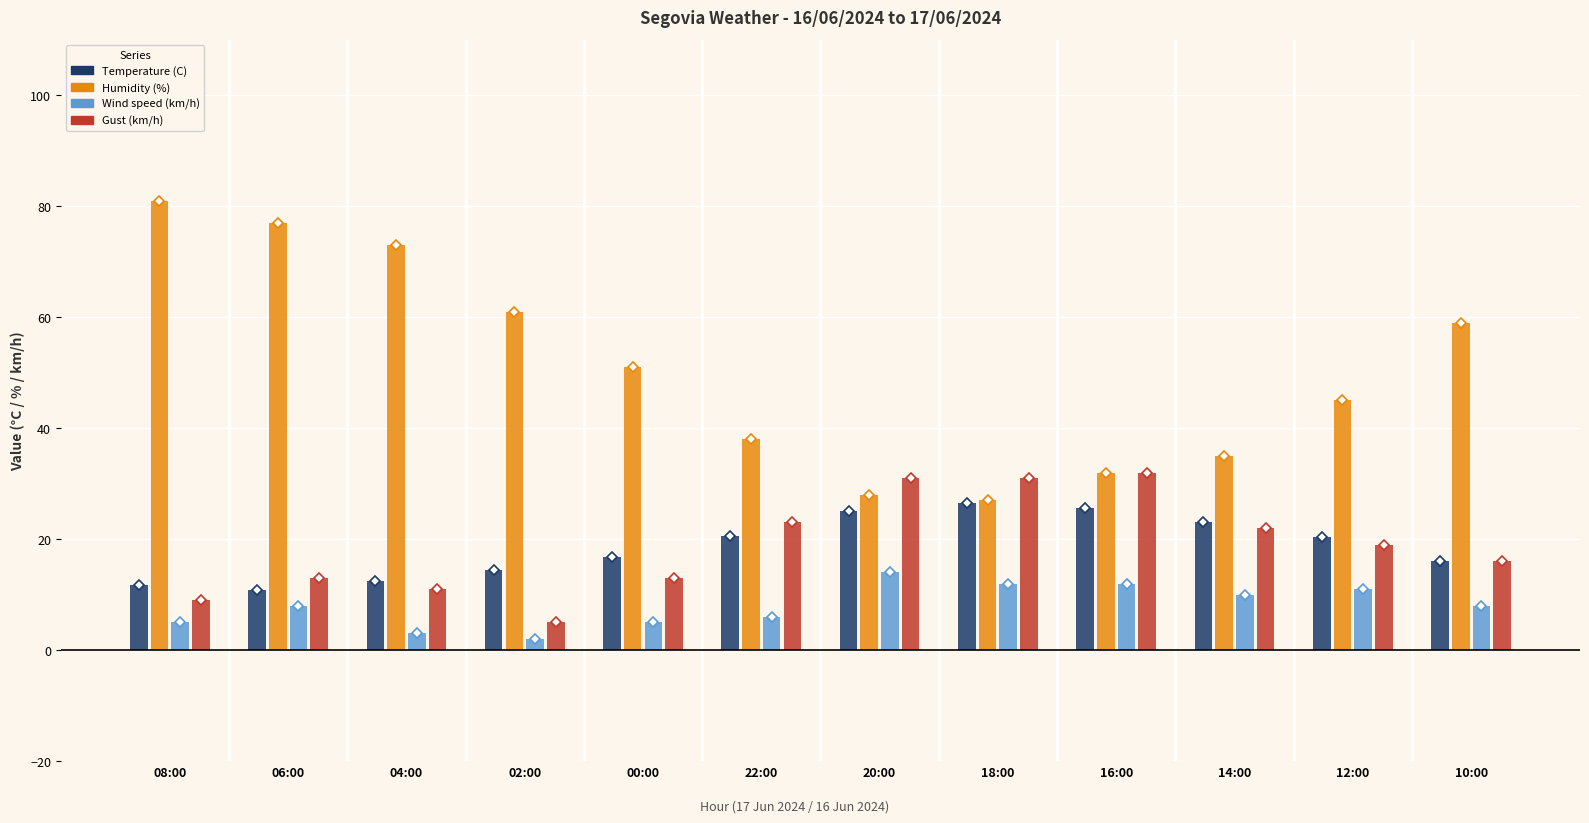

Which category has the lowest value in the Gust (km/h) series?

02:00